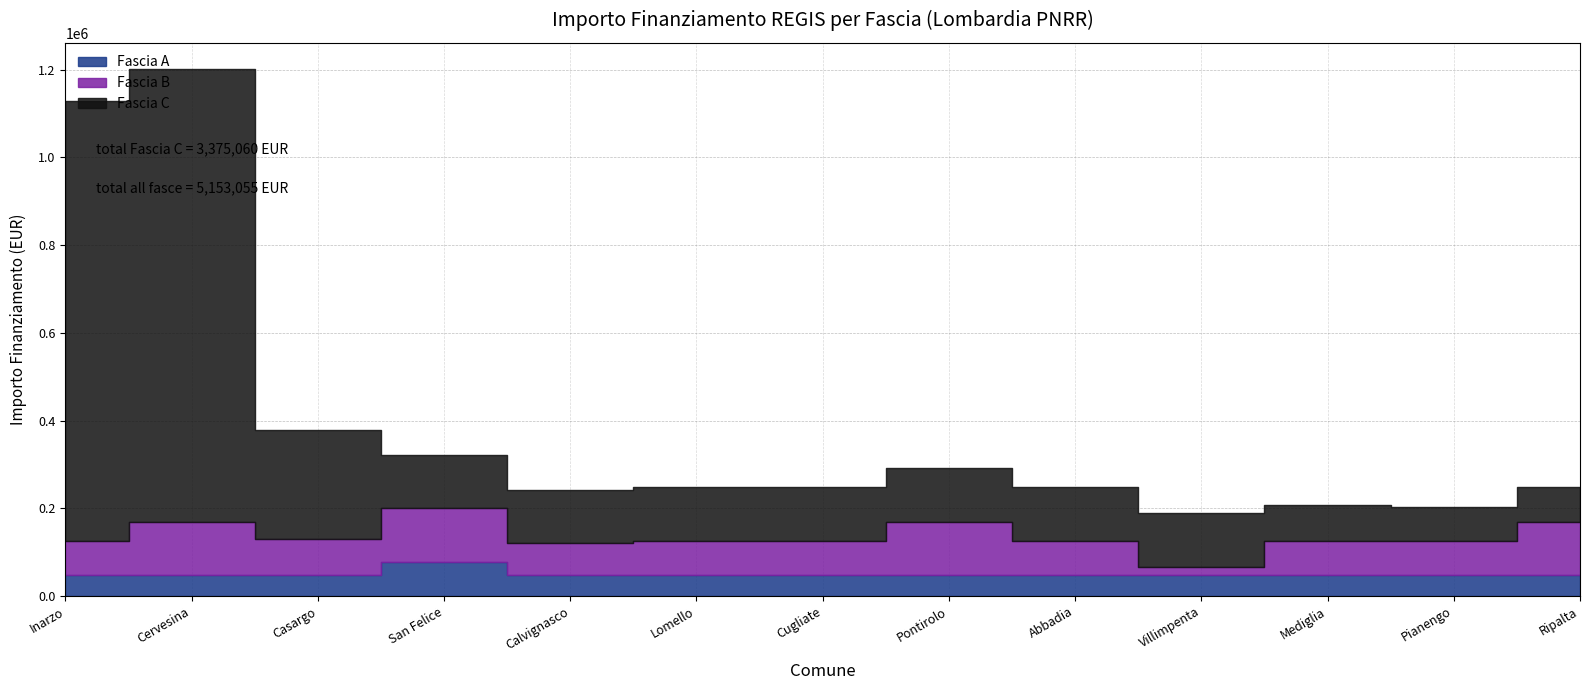

What is the difference between the maximum and minimum values in the Fascia B series?

102240